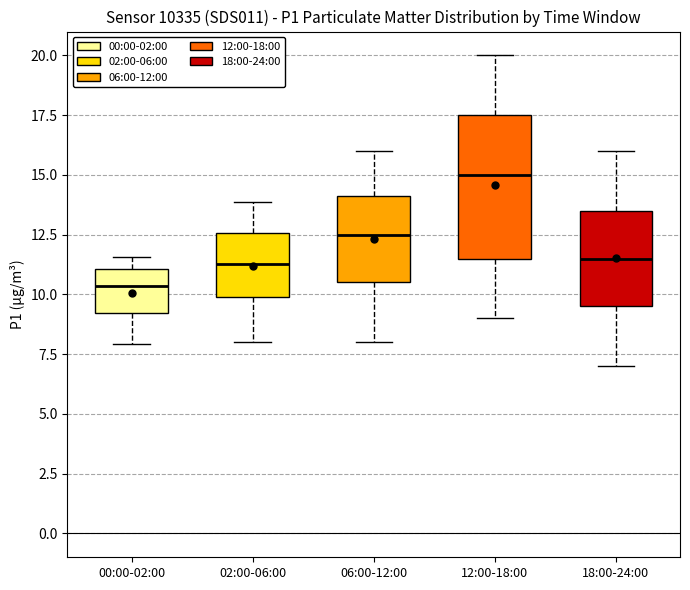

Reading left to right, read every box against the y-axis: the position of its median line, the range the box covers, and the ends of its whiskers. The values are not printed on the chart, so give them approximately, as read against the axis.

00:00-02:00: median 10.5, box 9.0 to 11.0, whiskers 8.0 to 11.5
02:00-06:00: median 11.5, box 10.0 to 12.5, whiskers 8.0 to 14.0
06:00-12:00: median 12.5, box 10.5 to 14.0, whiskers 8.0 to 16.0
12:00-18:00: median 15.0, box 11.5 to 17.5, whiskers 9.0 to 20.0
18:00-24:00: median 11.5, box 9.5 to 13.5, whiskers 7.0 to 16.0